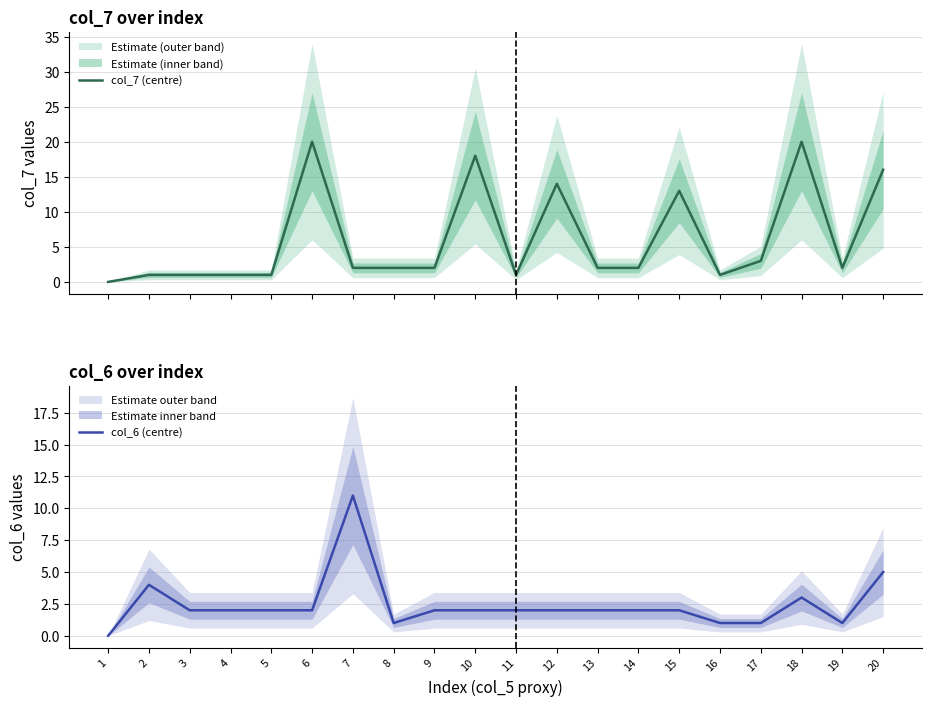

Reading right to left, extract all data points from this chart.

col_7 (centre): 16	2	20	3	1	13	2	2	14	1	18	2	2	2	20	1	1	1	1	0
col_6 (centre): 5	1	3	1	1	2	2	2	2	2	2	2	1	11	2	2	2	2	4	0